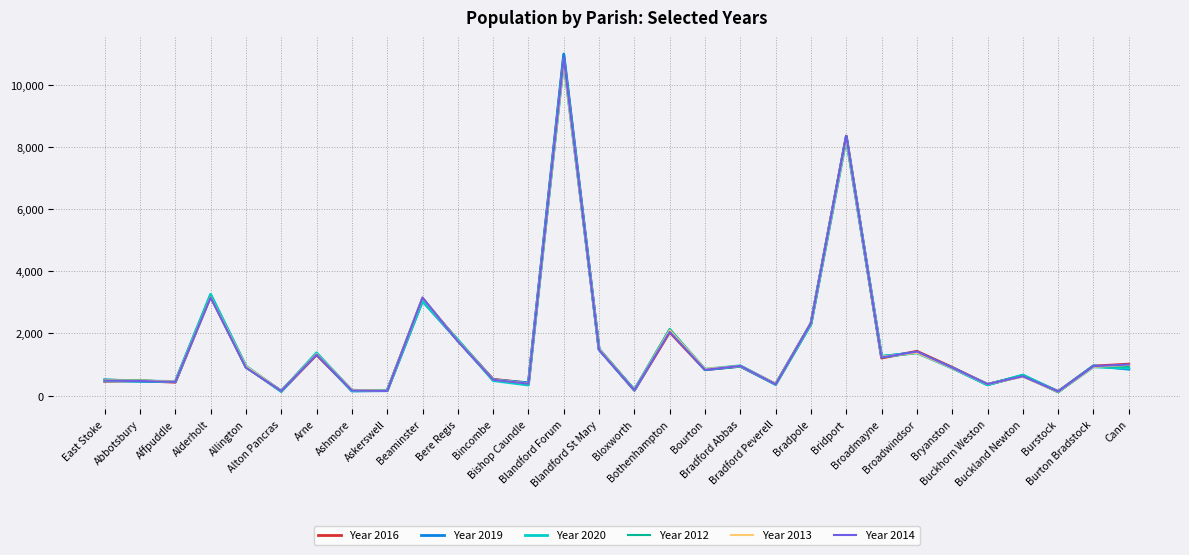

Which series has the largest range (max minus min)?

Year 2019